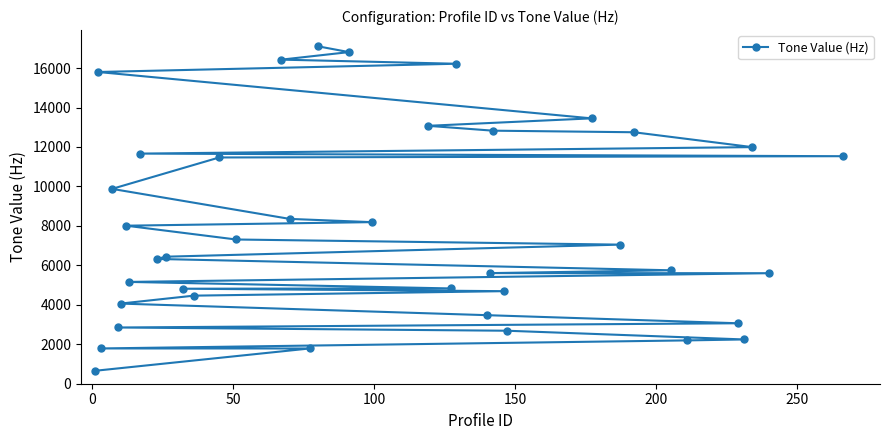

What is the greatest value displayed?

17102